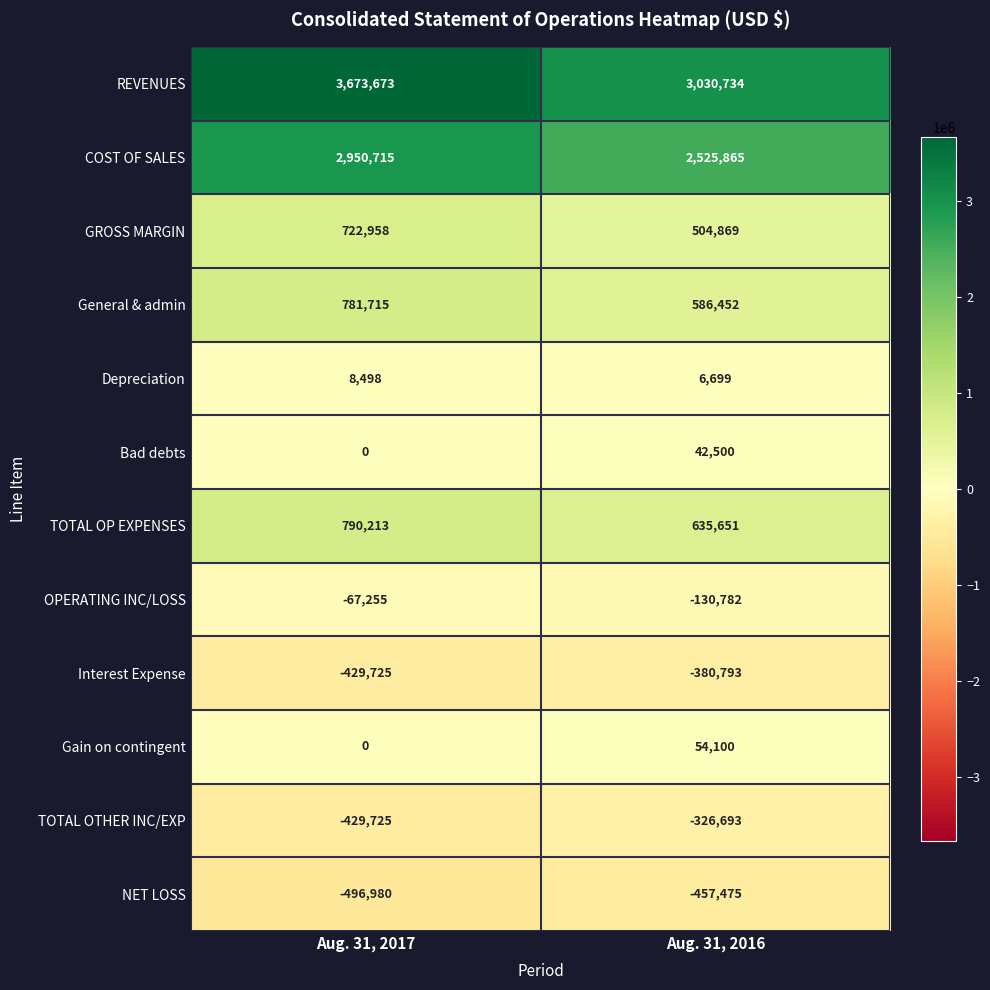

How many data points does each series have?

2